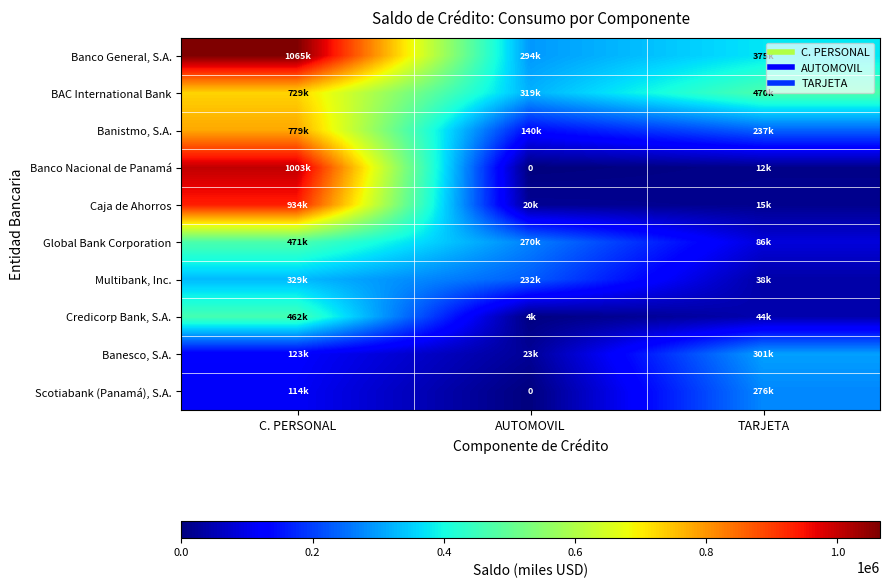

What is the lowest value of the Multibank, Inc. series?

38302.2